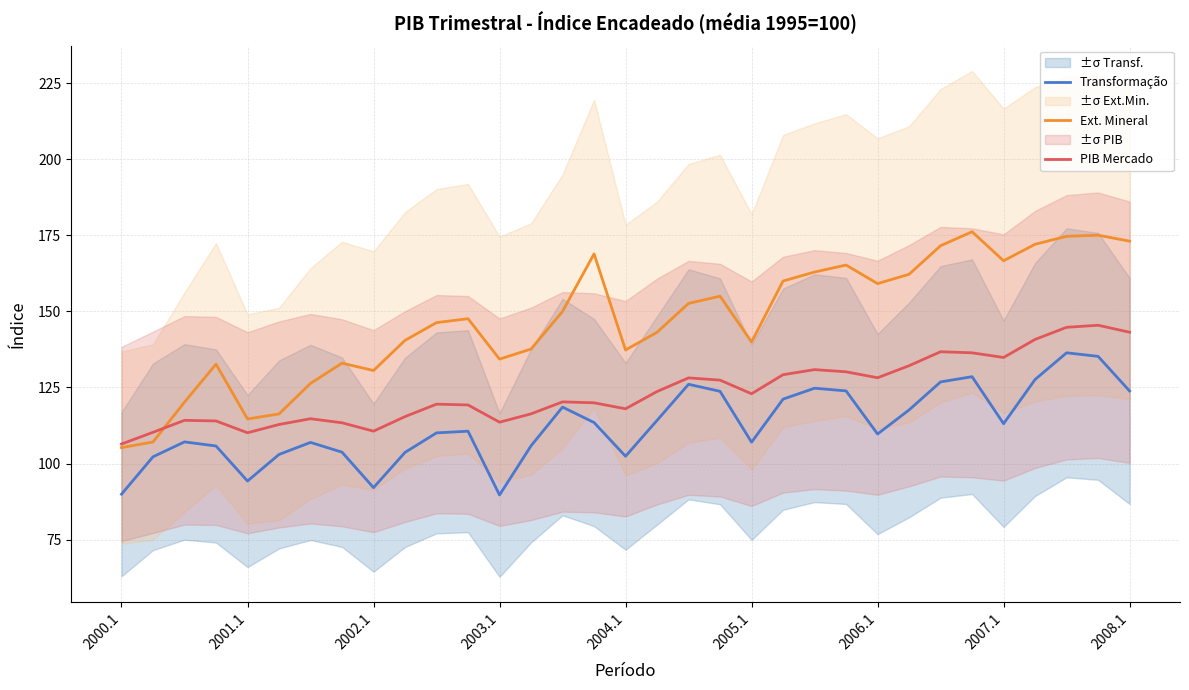

Where does the Ext. Mineral series first go above 147?

11